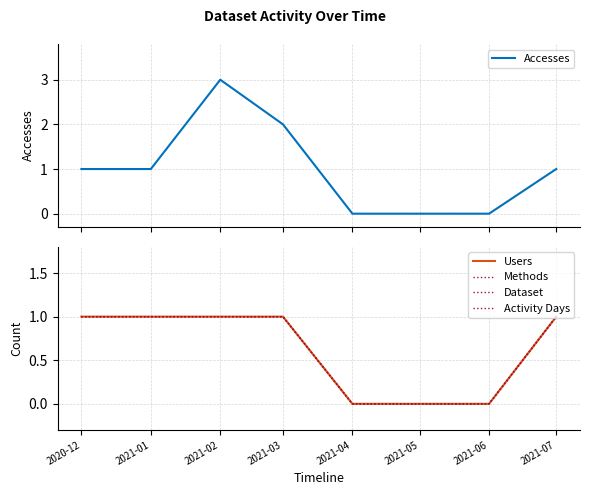

Count the number of data series in this chart.

5